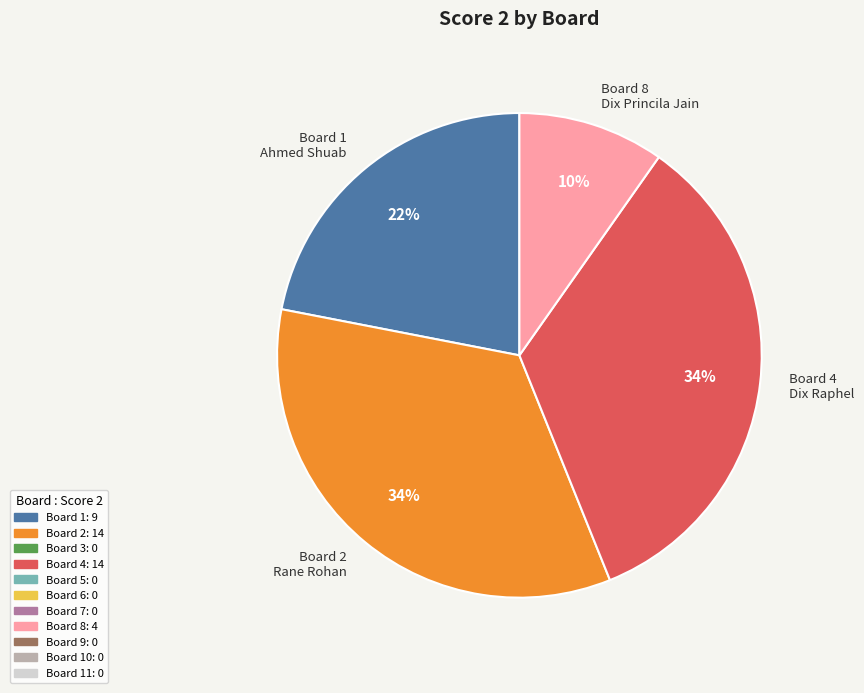

The Board 4 Dix Raphel slice represents 45% of the pie. True or false?

False